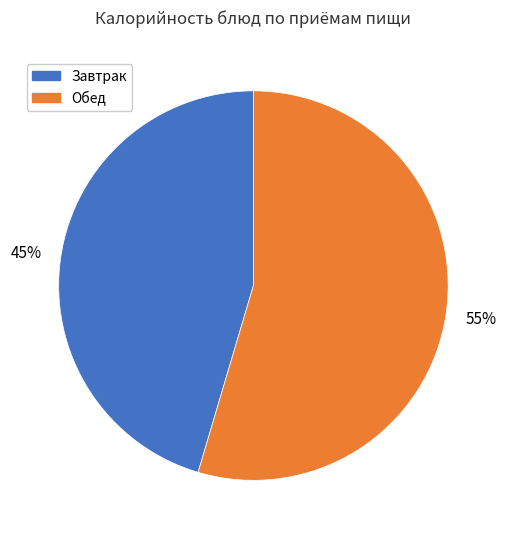

Is there a majority slice in this chart?

Yes